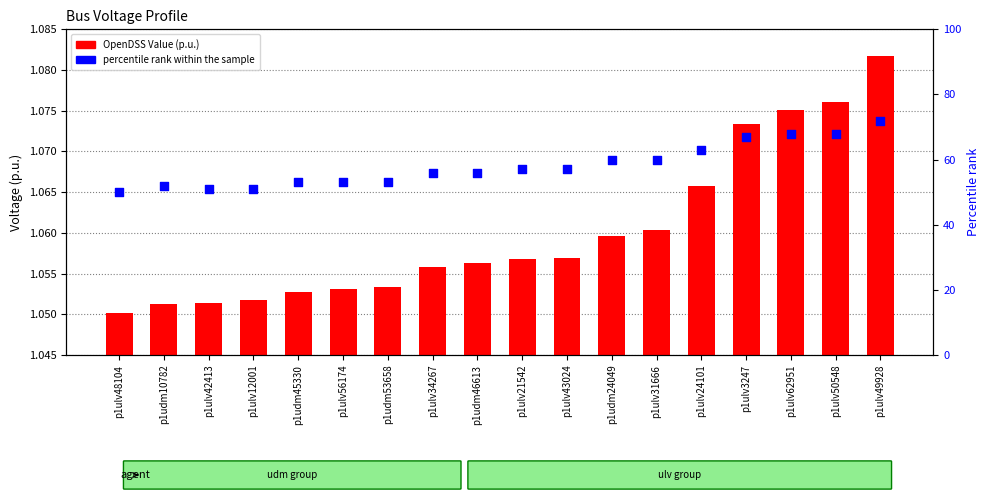

Which series has the widest spread of Y values?

percentile rank within the sample